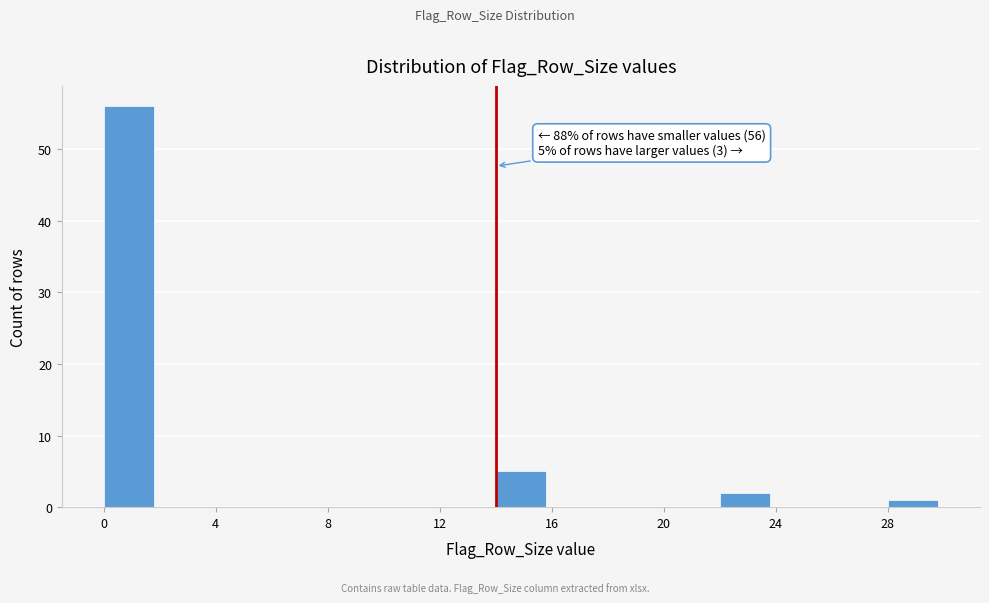

Which range on the x-axis has the tallest bar?

0 to 2